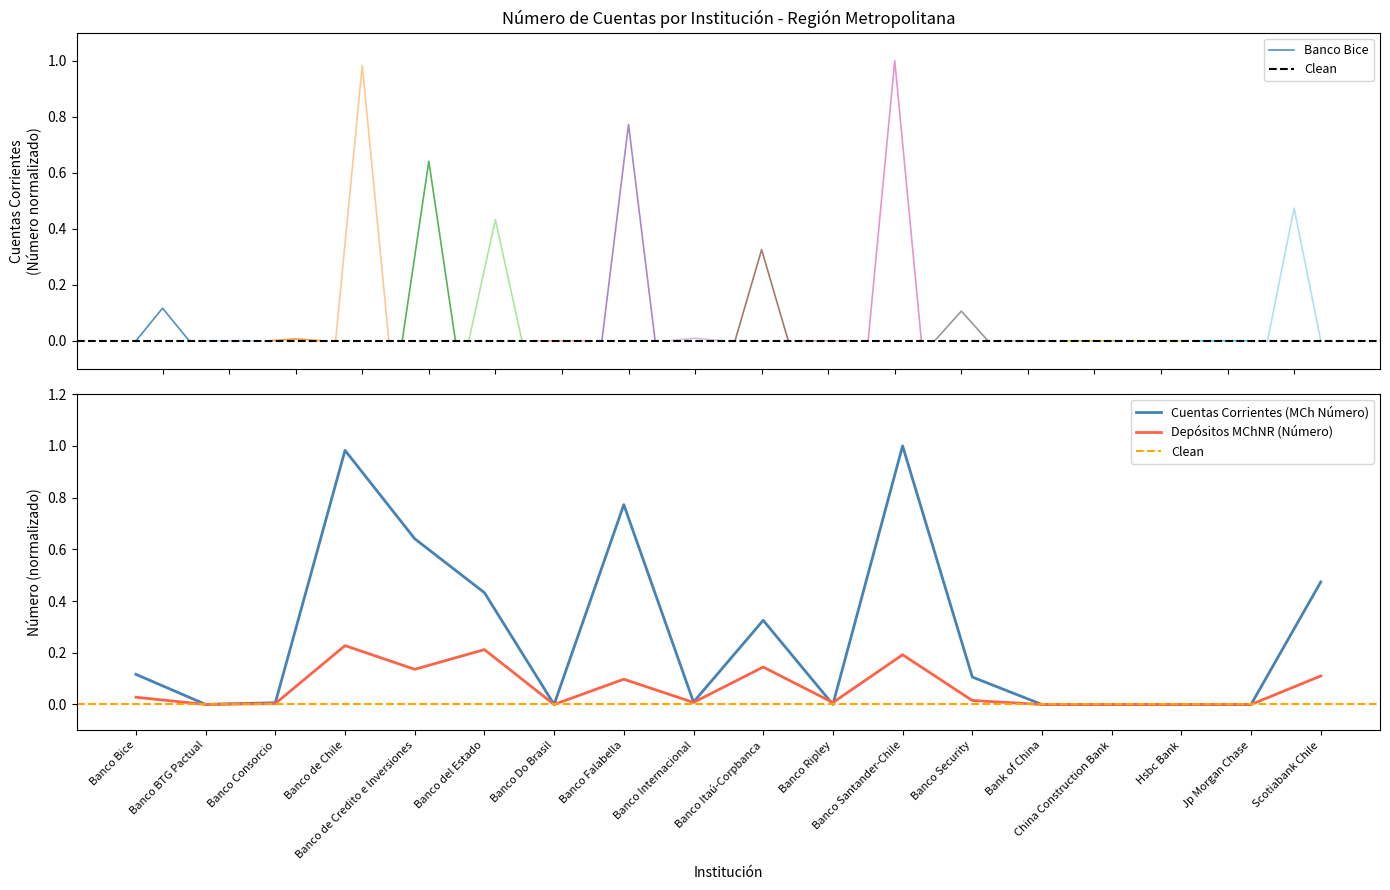

Which category has the lowest value across all series?

Bank of China